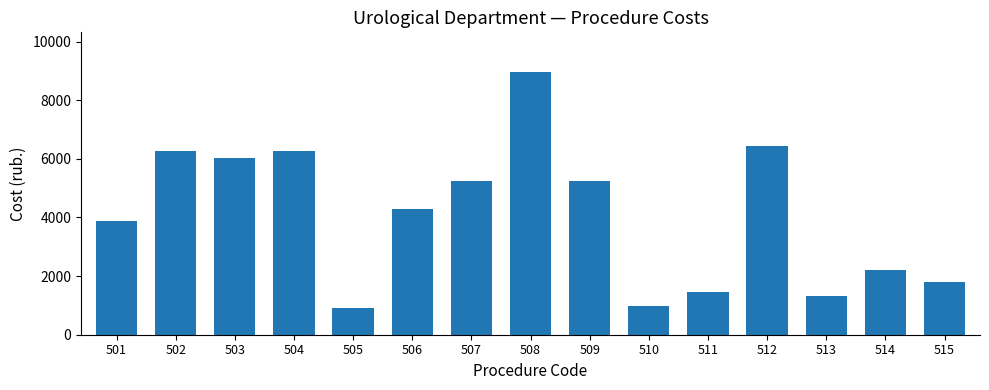

Does the chart contain any negative values?

No